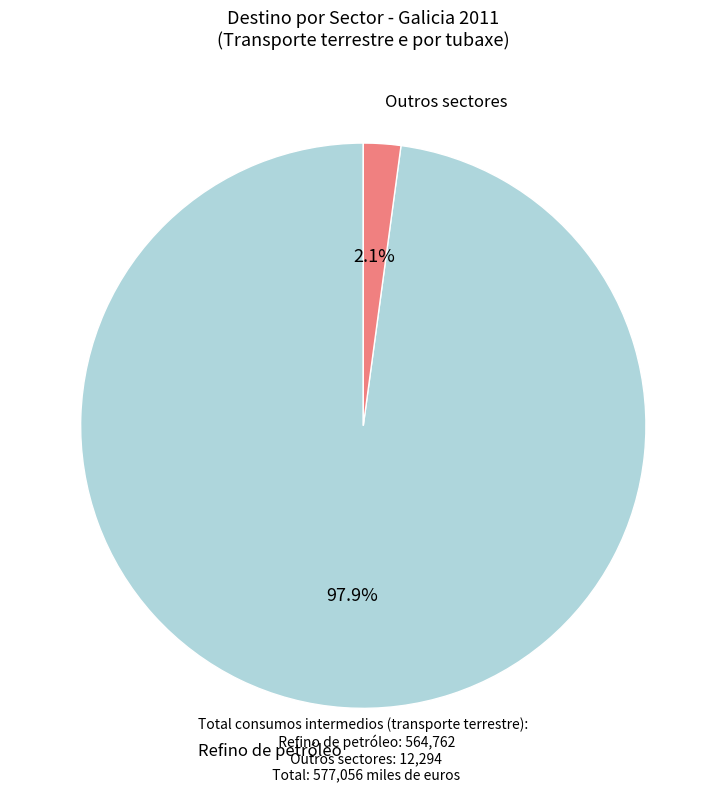

Does any single category account for the majority?

Yes